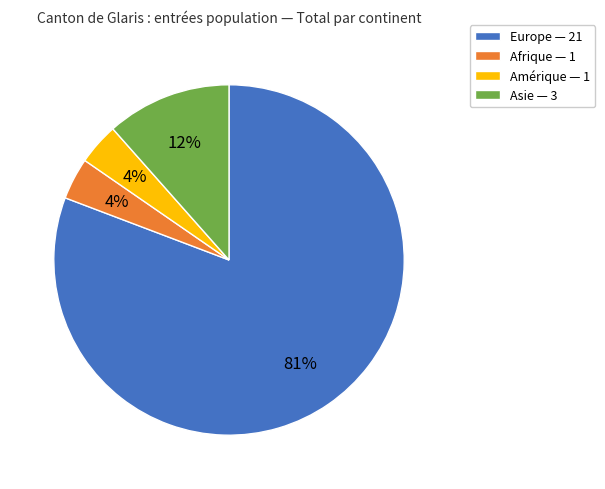

To the nearest percent, what is the combined percentage of Asie and Europe?

92%